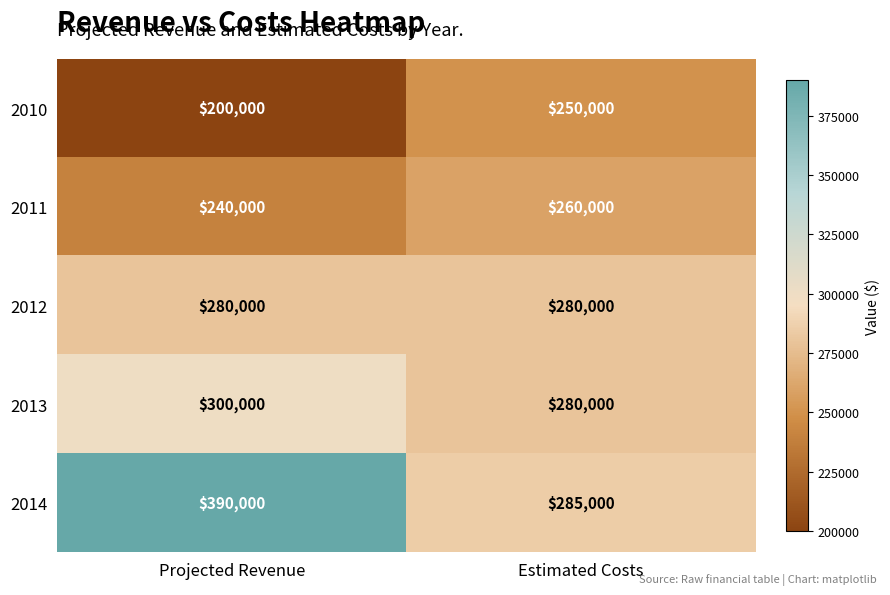

At which label does 2013 reach its minimum?

Estimated Costs